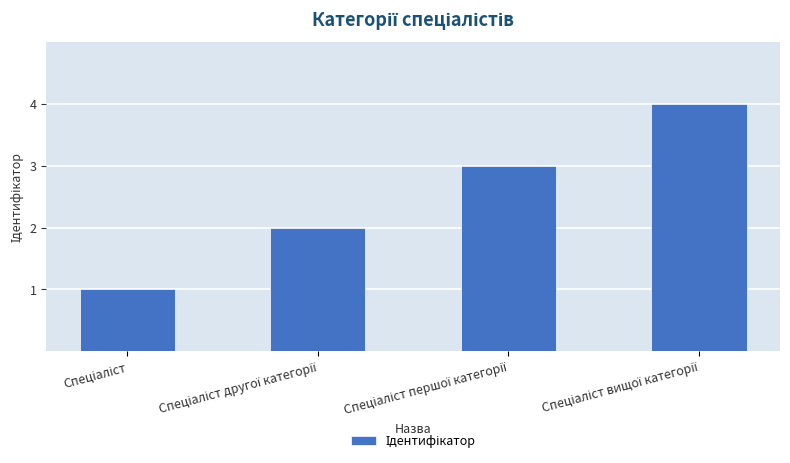

What is the greatest value displayed?

4